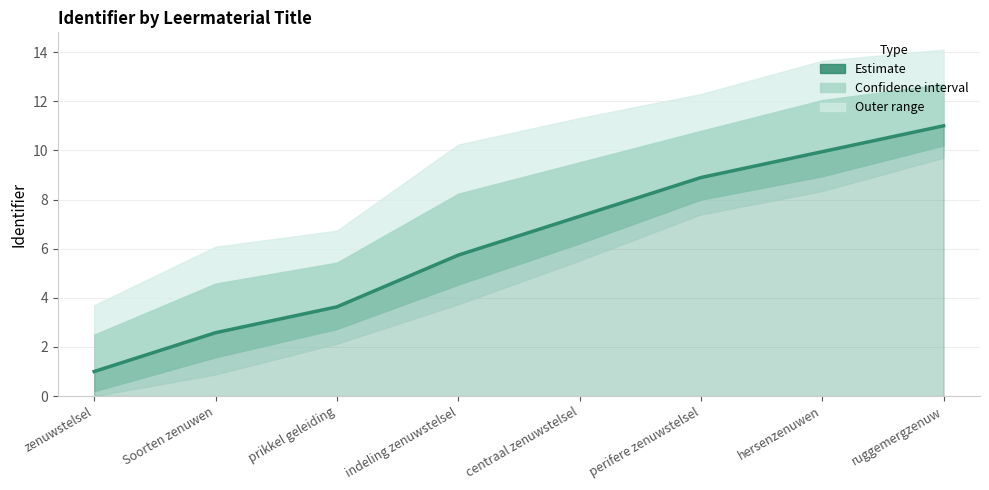

Does the chart have visible grid lines?

Yes